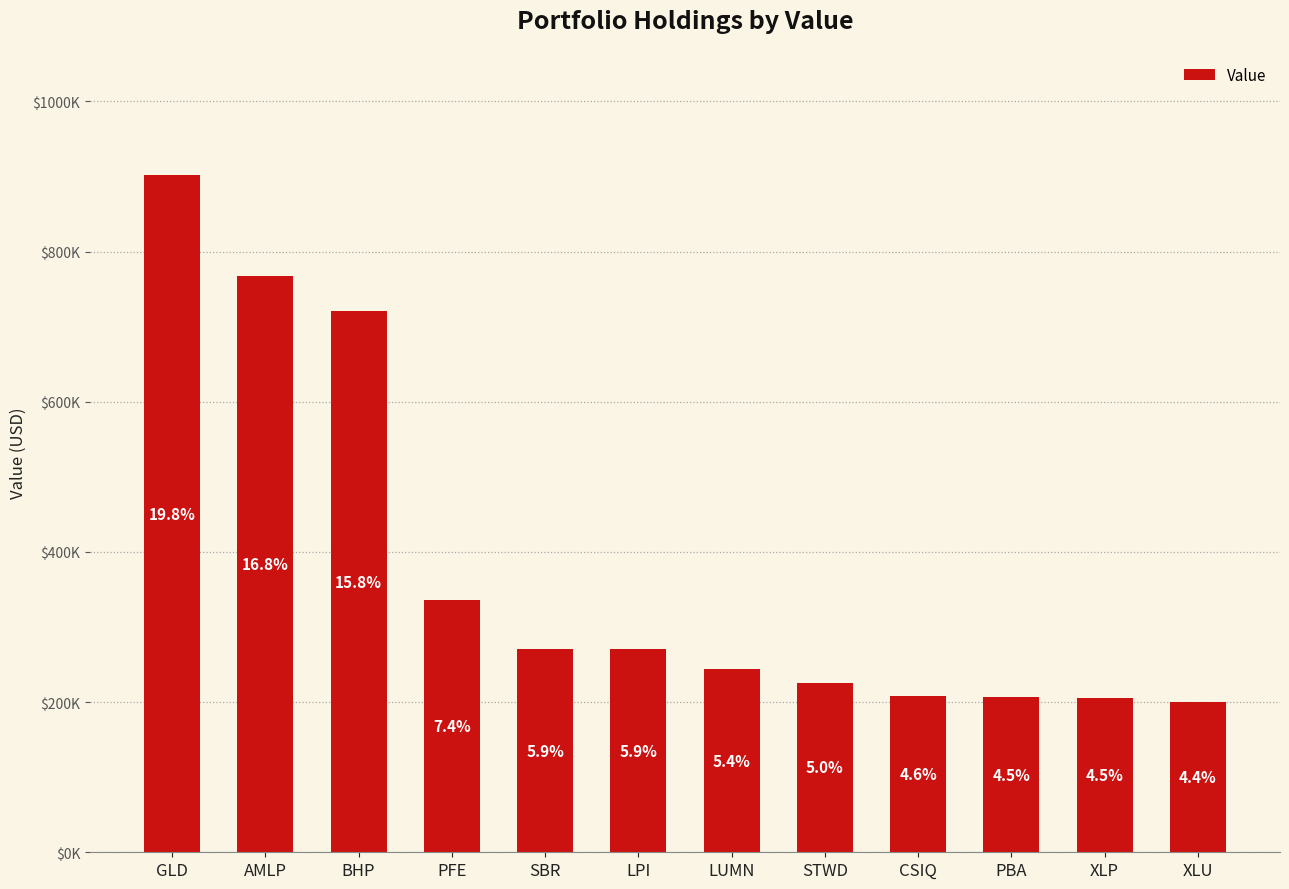

Rank the categories by value from highest to lowest.

GLD, AMLP, BHP, PFE, SBR, LPI, LUMN, STWD, CSIQ, PBA, XLP, XLU